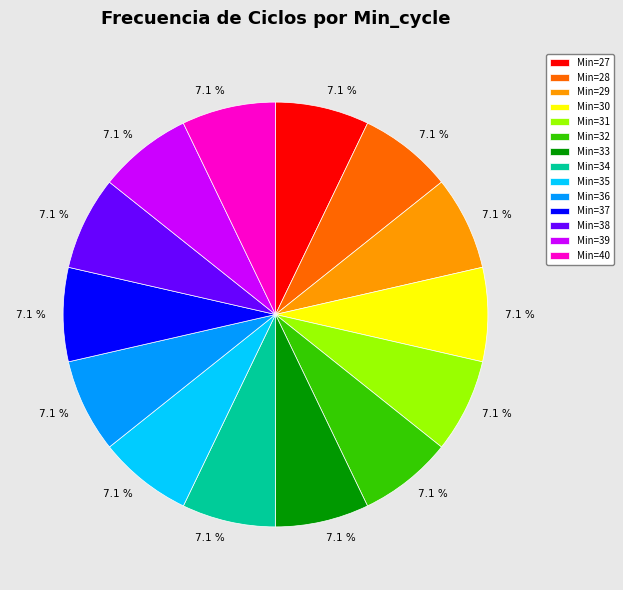

What portion of the pie excludes Min=38?

92.9%